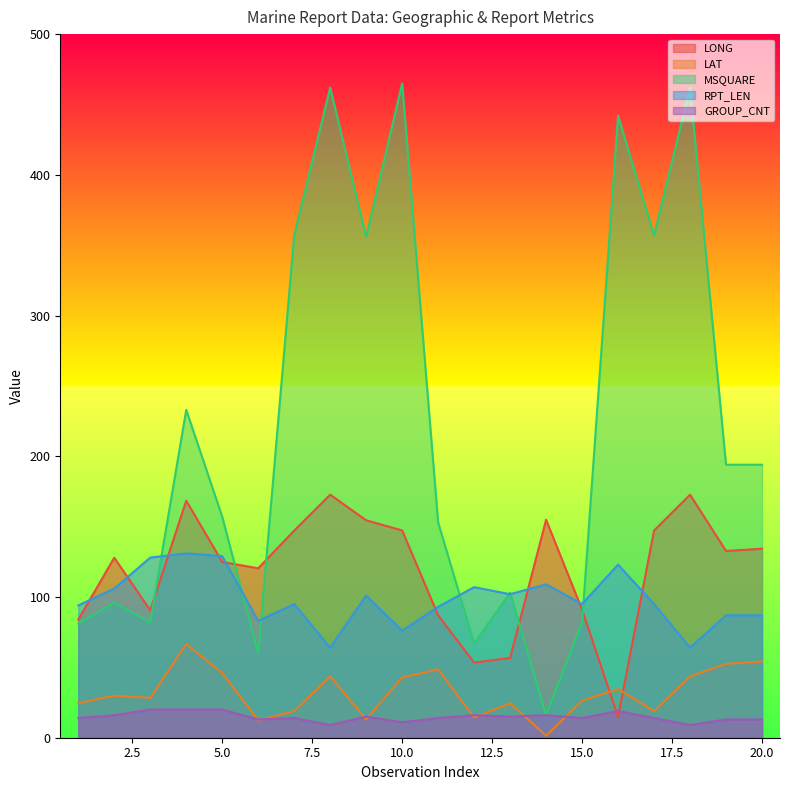

Which series changed the most between 13 and 15?

LONG